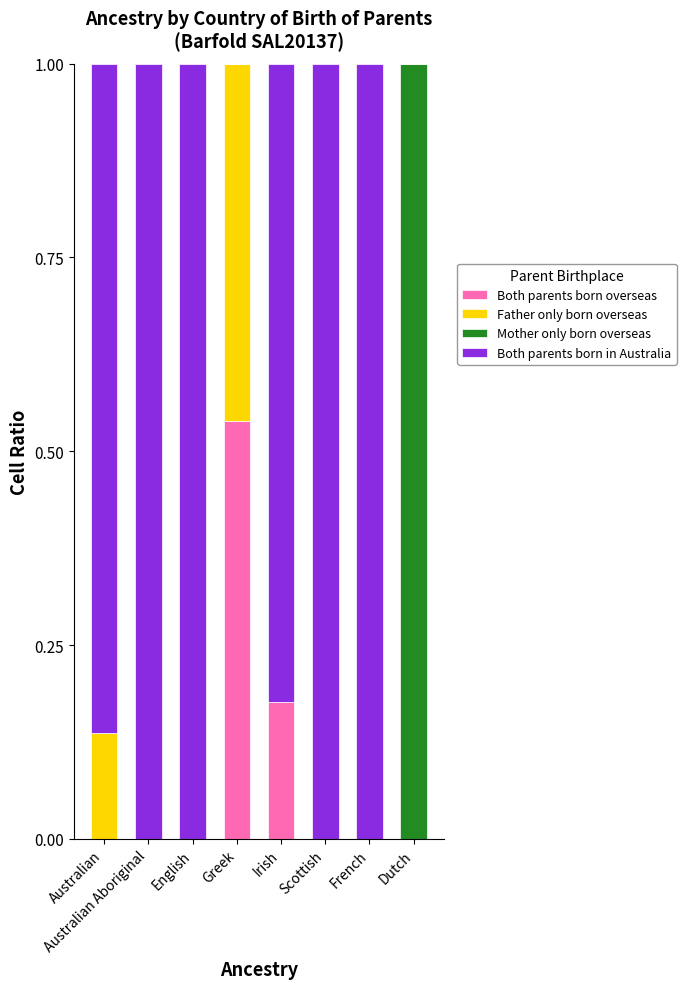

Which category has the highest value in the Both parents born overseas series?

Greek